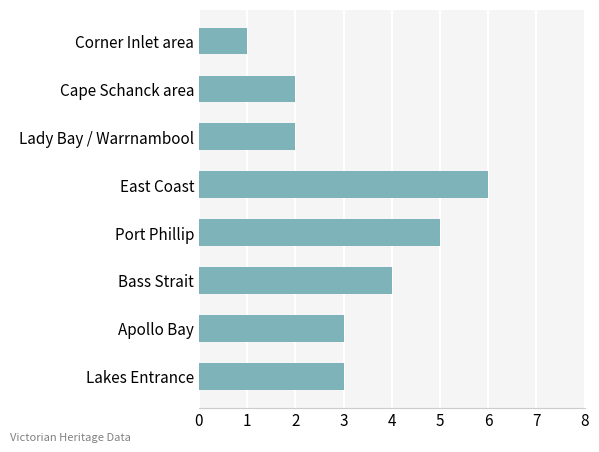

What is the difference between the maximum and second lowest values?

4